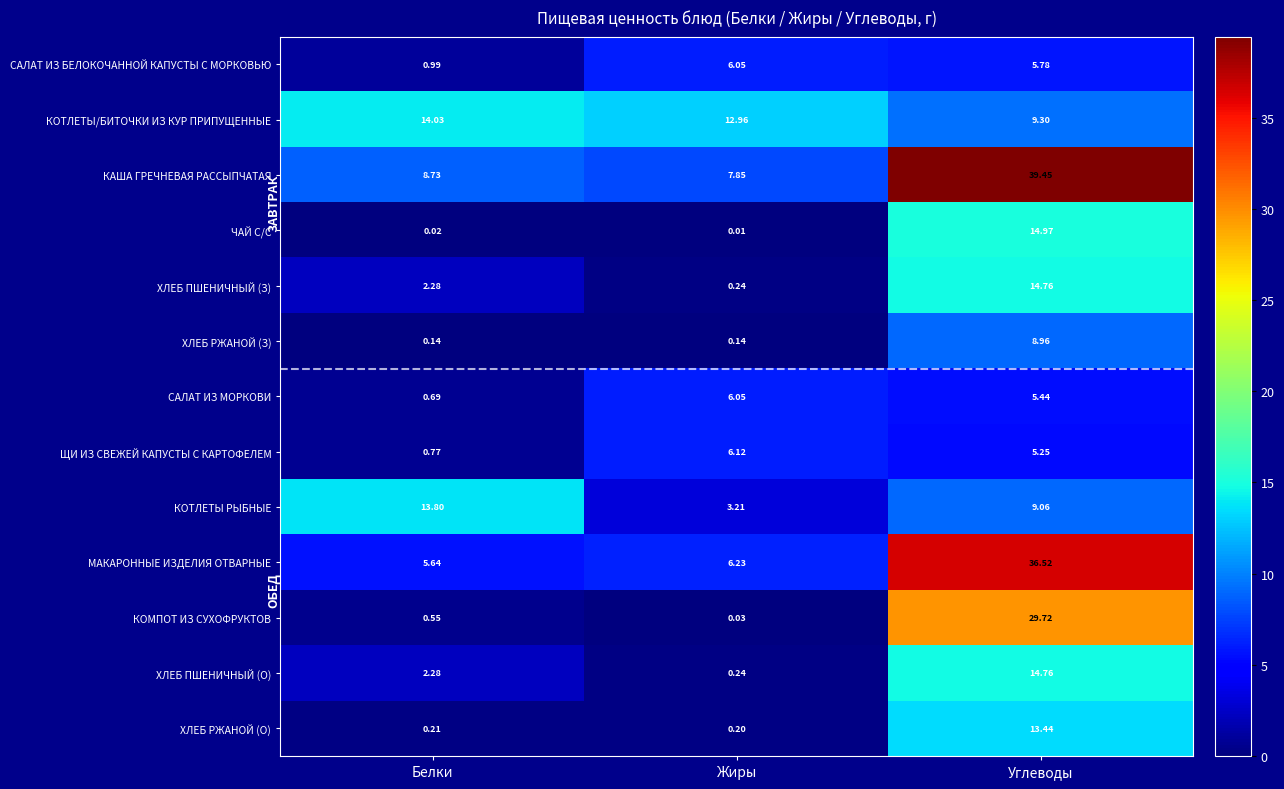

Which category has the lowest value in the САЛАТ ИЗ БЕЛОКОЧАННОЙ КАПУСТЫ С МОРКОВЬЮ series?

Белки